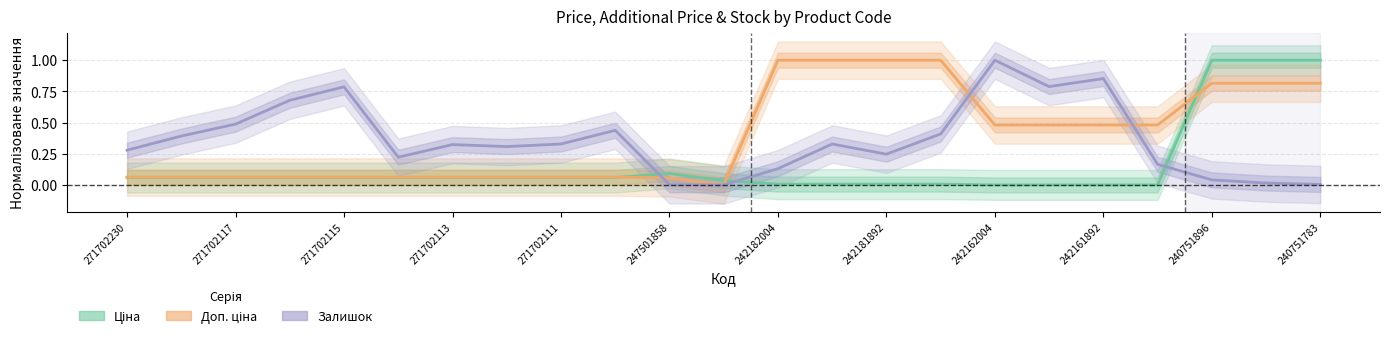

What is the value of the Залишок point at the 8th from the left?

0.3